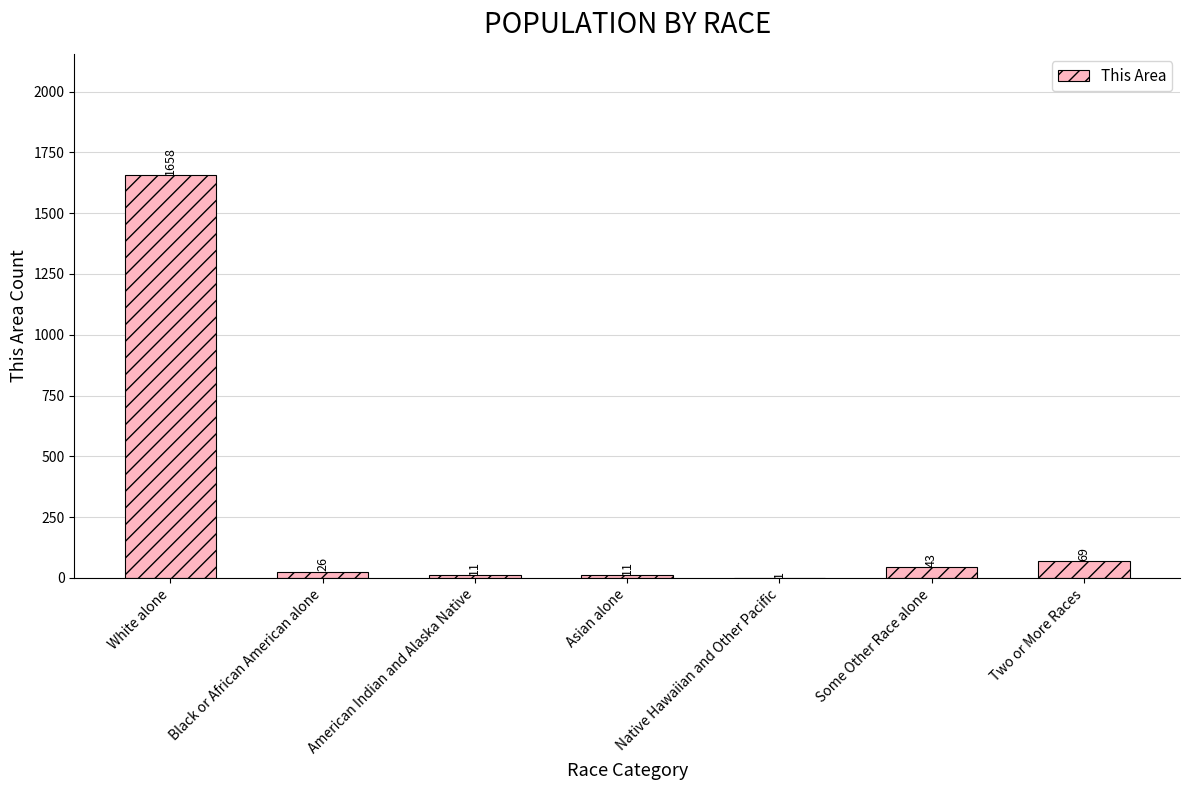

Which has a higher value, White alone or Asian alone?

White alone